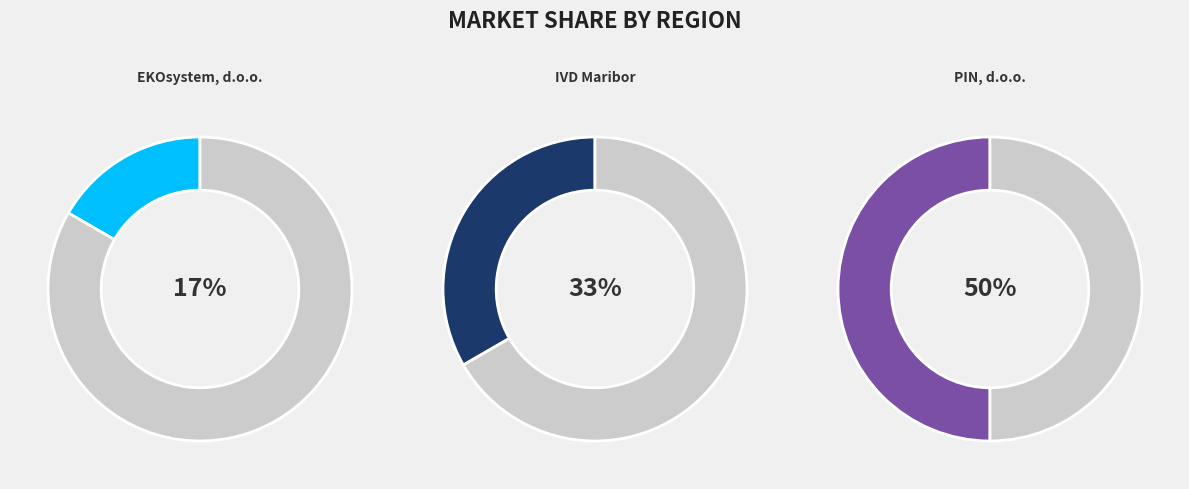

To the nearest percent, what percentage of the pie is PIN, d.o.o.?

50%